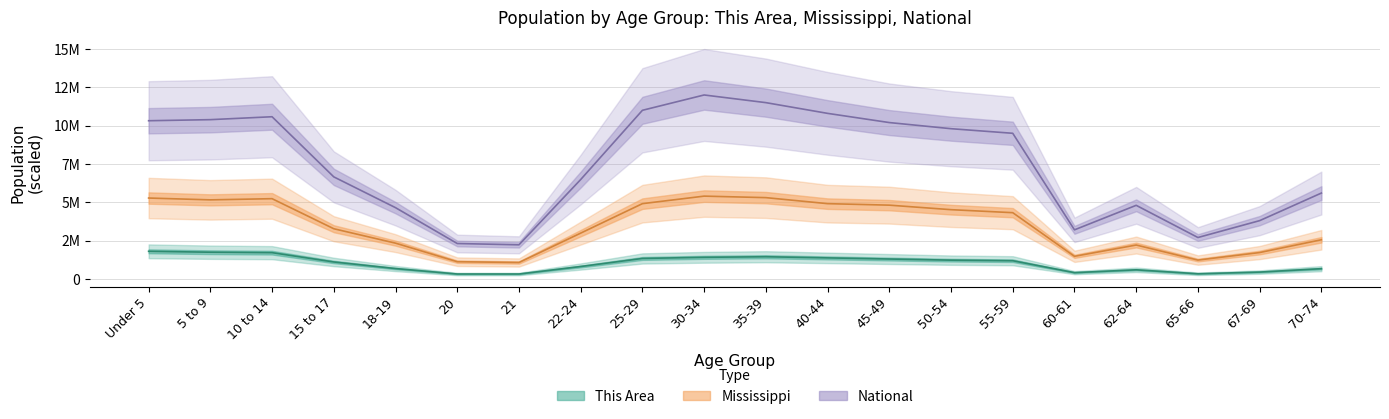

What is the sum of the Mississippi values at 18-19 and 70-74?

4884300.0